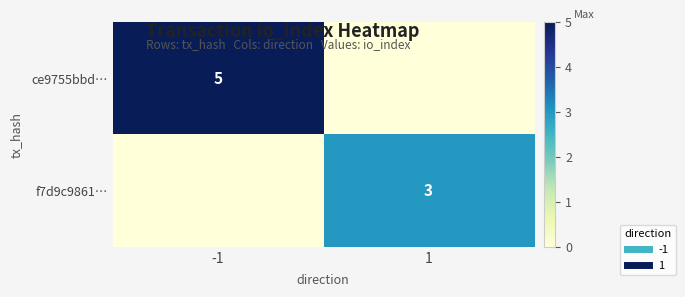

List the series in order of their peak value, highest first.

ce9755bbd…, f7d9c9861…